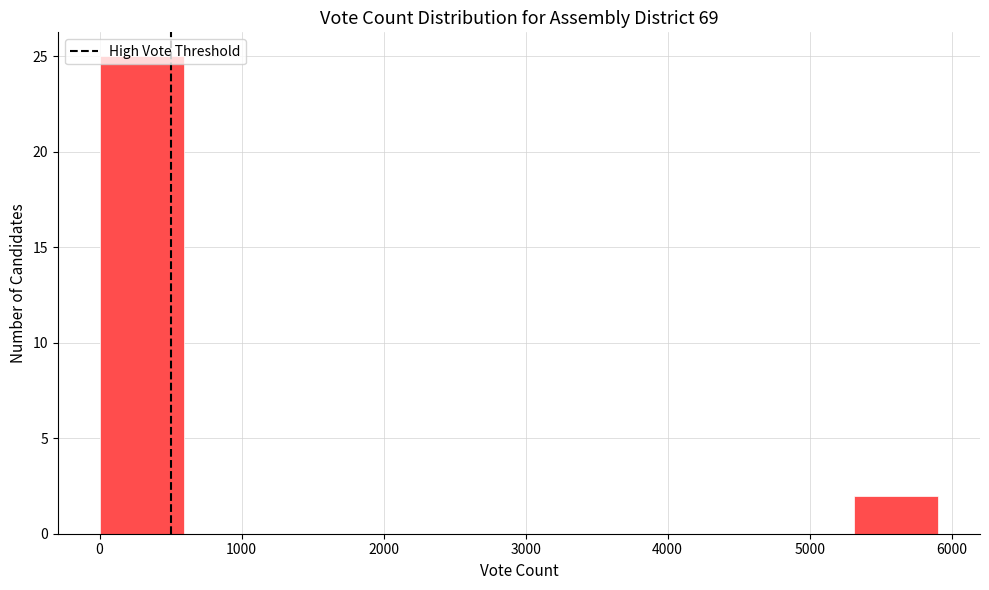

How tall is the bar that spans 0 to 600 on the x-axis? Neither the bar edges nor the heights are printed on the chart, so give them approximately, as read against the axes.

25